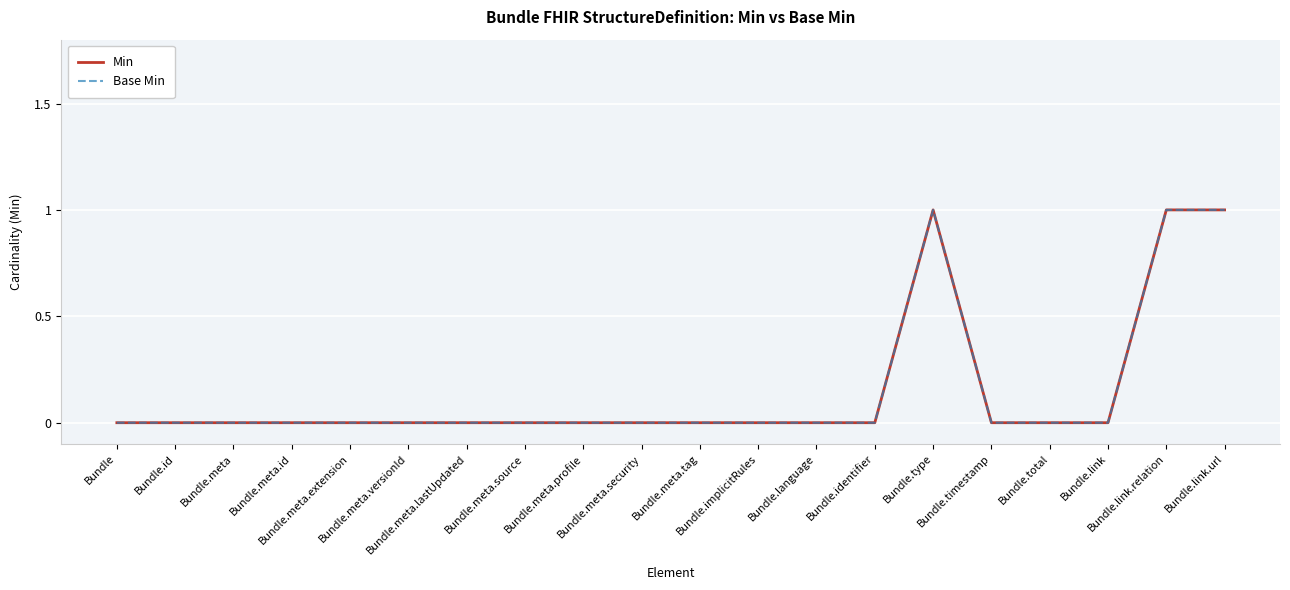

Does the chart display data point markers on the line(s)?

No